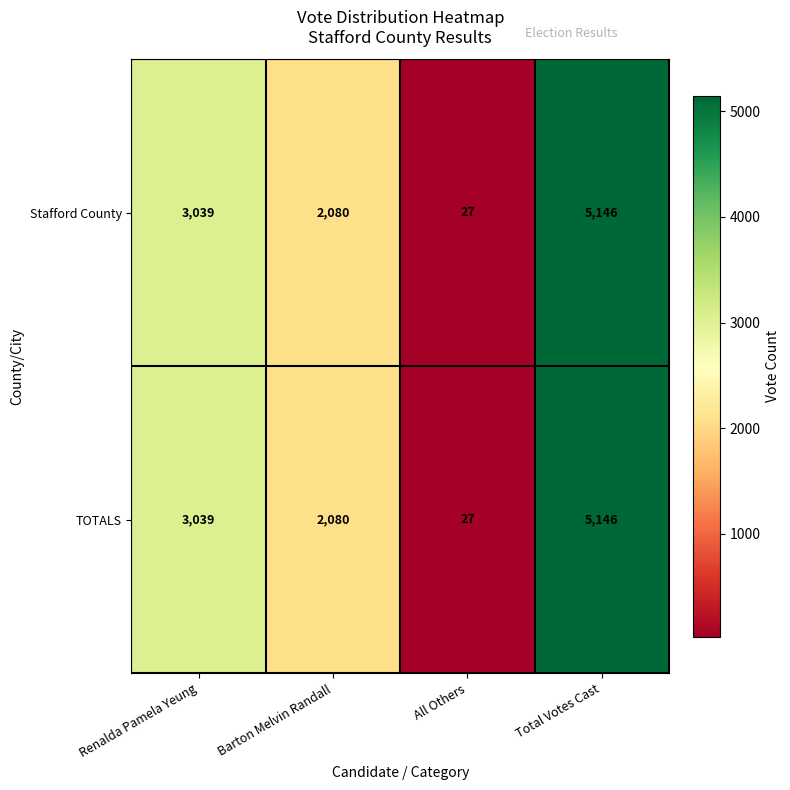

What is the sum of the TOTALS values at Total Votes Cast and Renalda Pamela Yeung?

8185